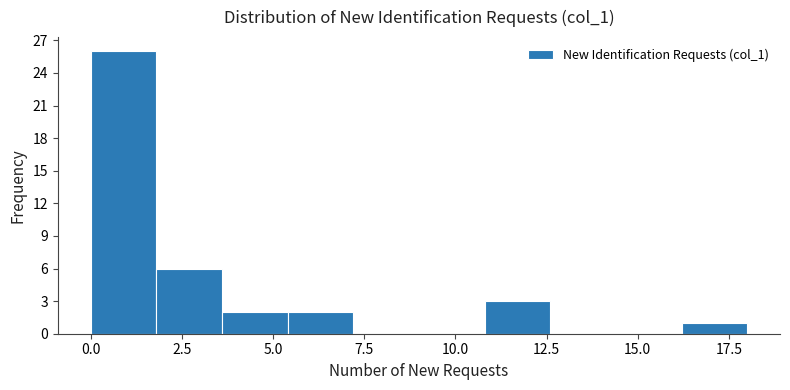

Around what value on the x-axis is the tallest bar? Give the approximate position of its centre, as read against the axis.

1.0